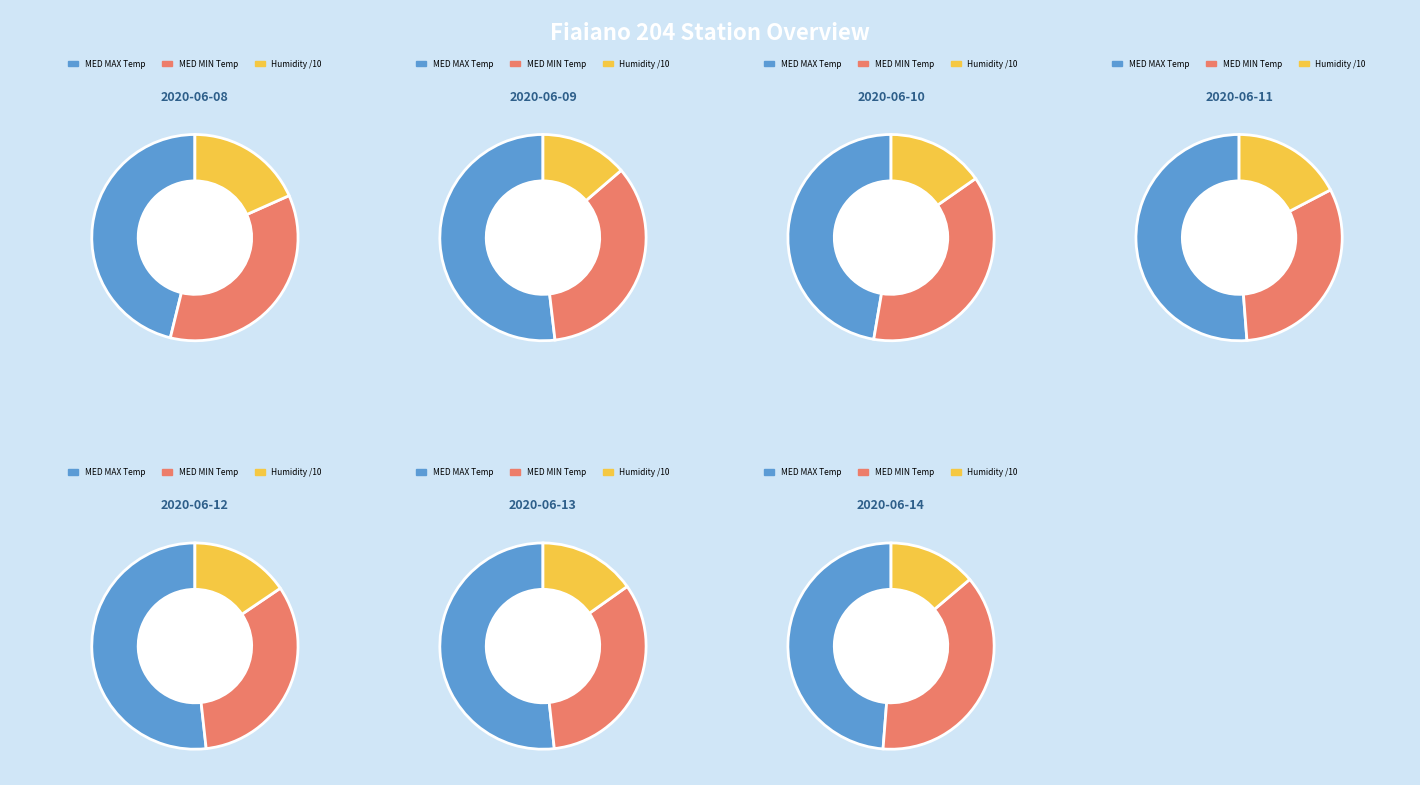

To the nearest percent, what is the combined percentage of 2020-06-14 and 2020-06-08?

32%